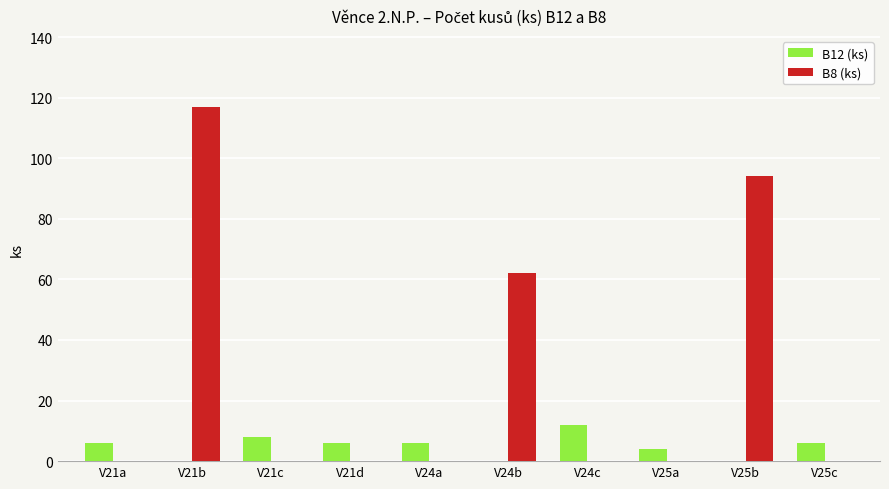

Does the chart contain stacked bars?

No